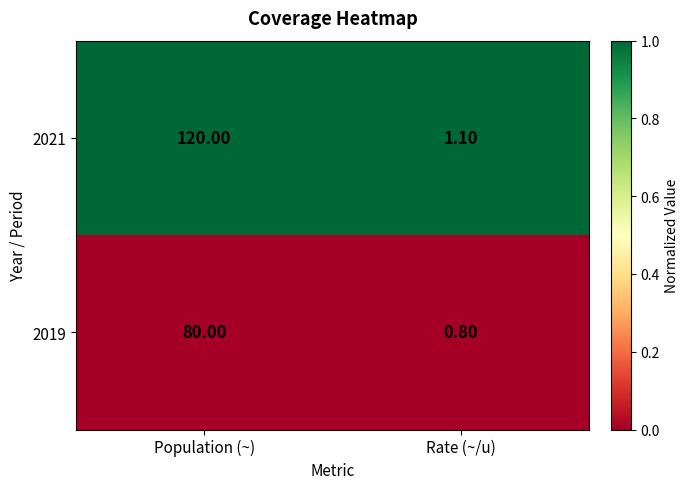

What is the total value across all series at Rate (~/u)?

1.9